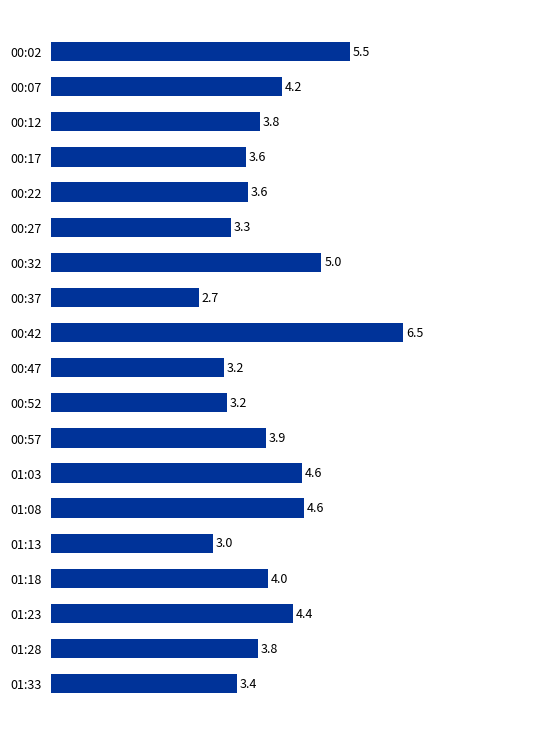

How many data points are above 3?

17